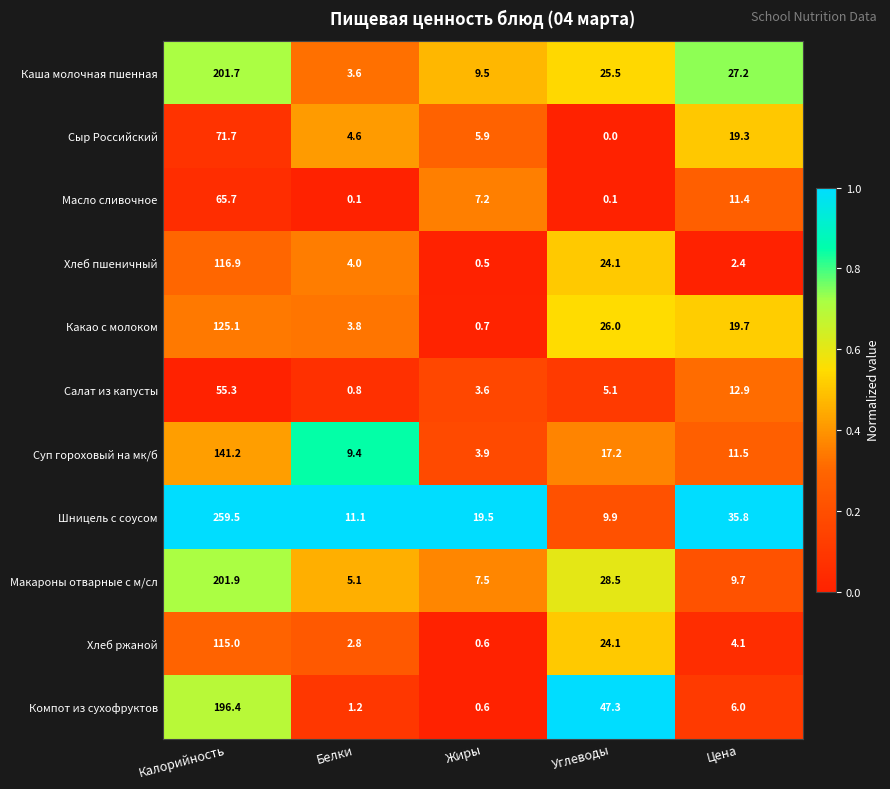

Is it true that Хлеб пшеничный equals 0.7 at Цена?

False